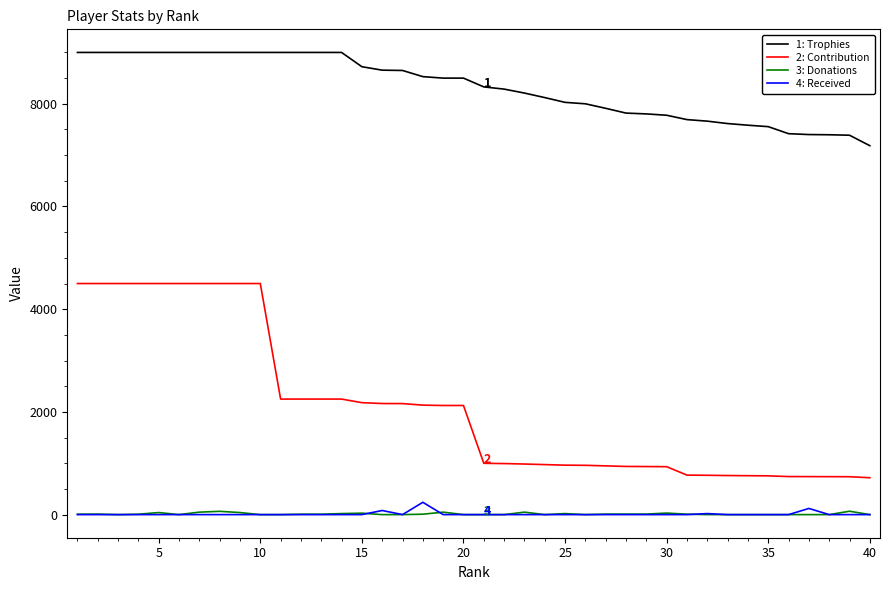

True or false: 1: Trophies and 3: Donations intersect in this chart.

False